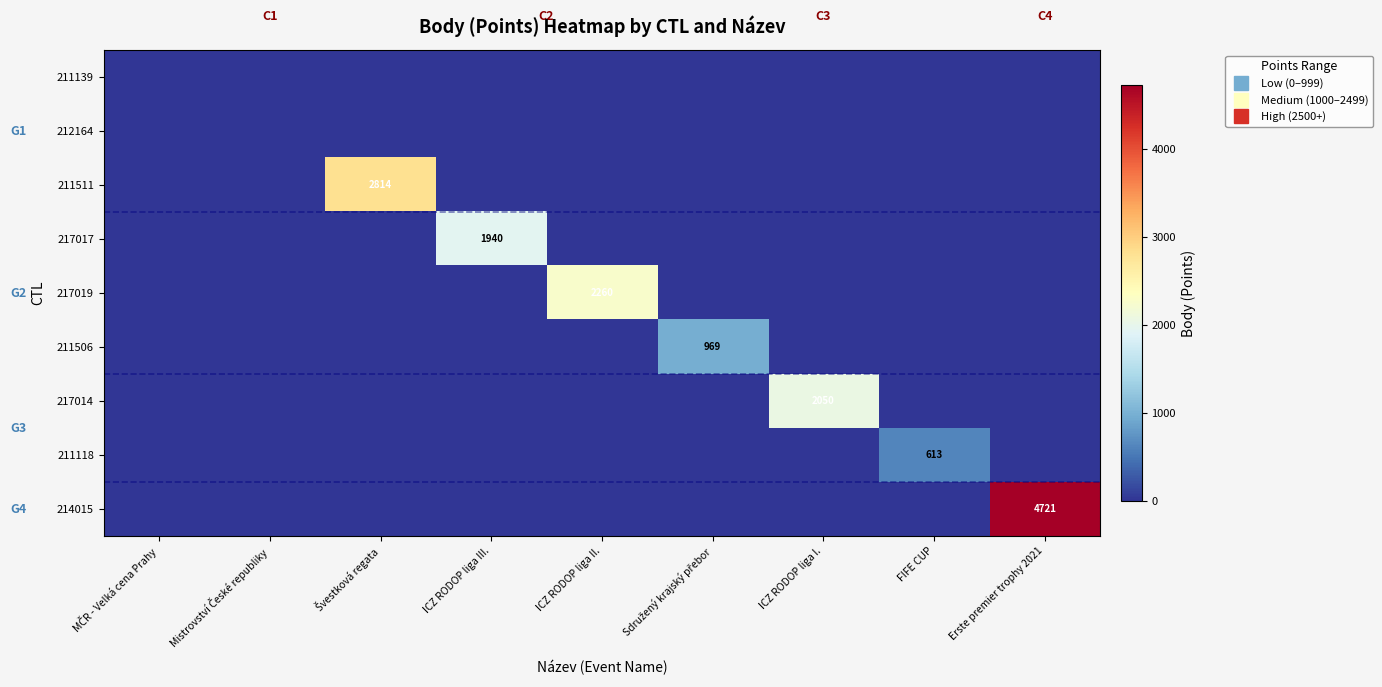

Which series changed the most between ICZ RODOP liga III. and FIFE CUP?

217017